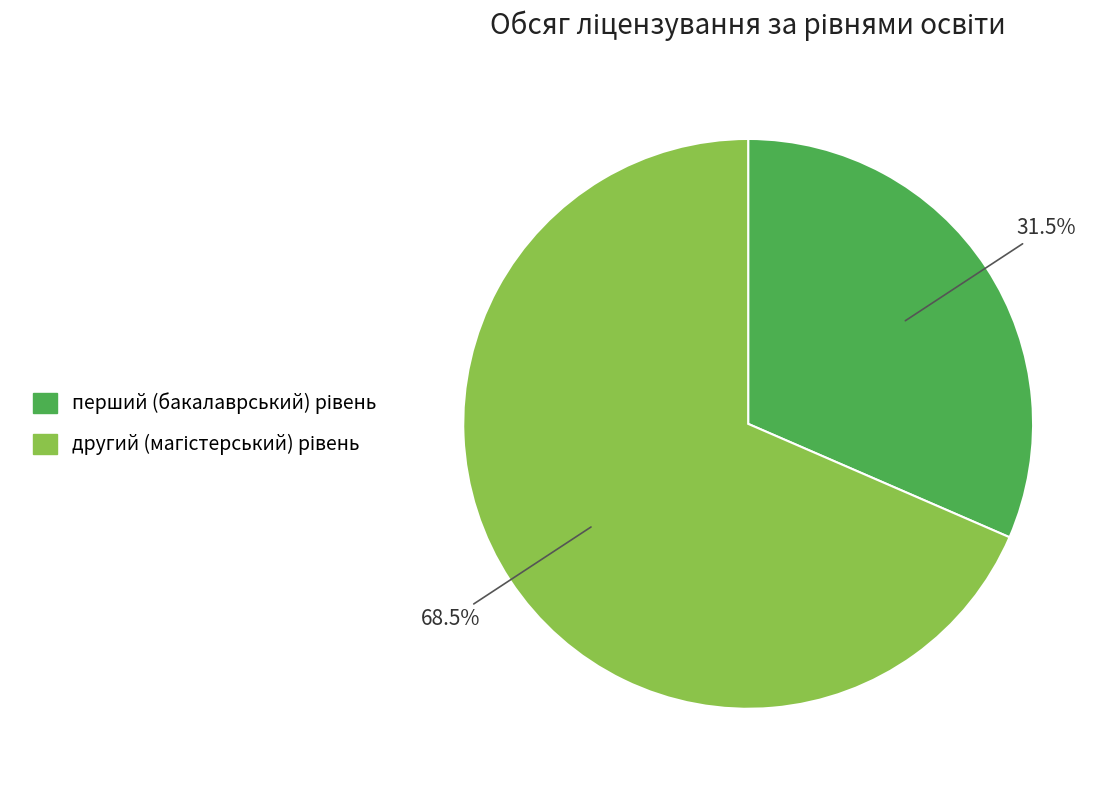

Is there a majority slice in this chart?

Yes